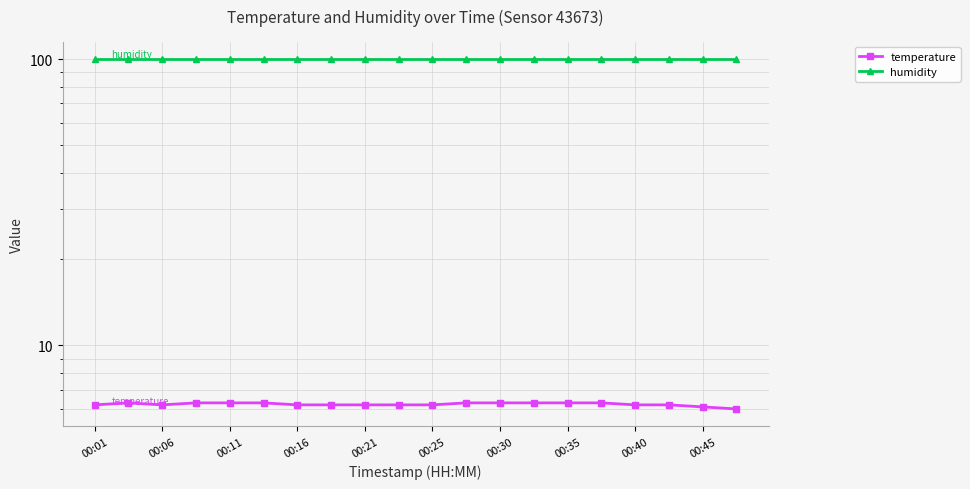

Read the temperature value at 00:25.

6.3